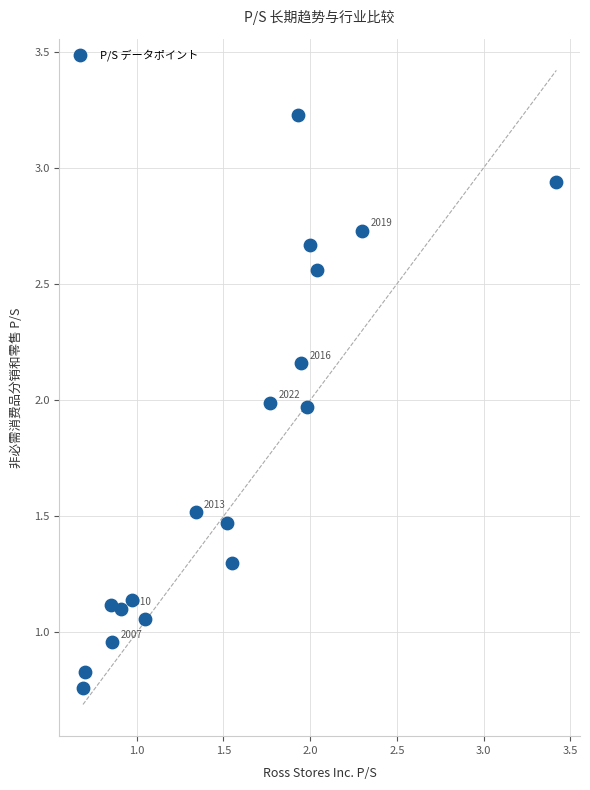

What is the range of Y values (max minus min)?

2.5